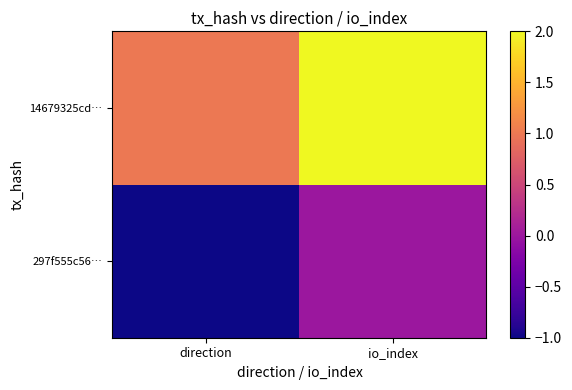

At how many categories does at least one series exceed 0?

2